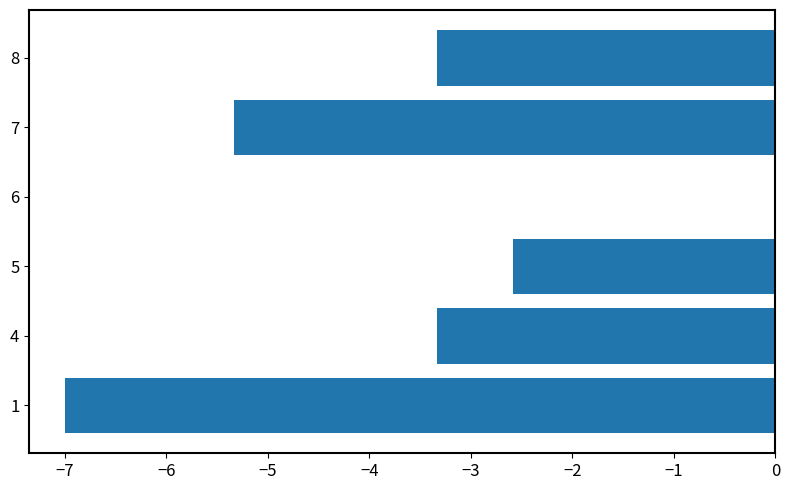

What is the sum of the values at 6 and 7?

-5.3